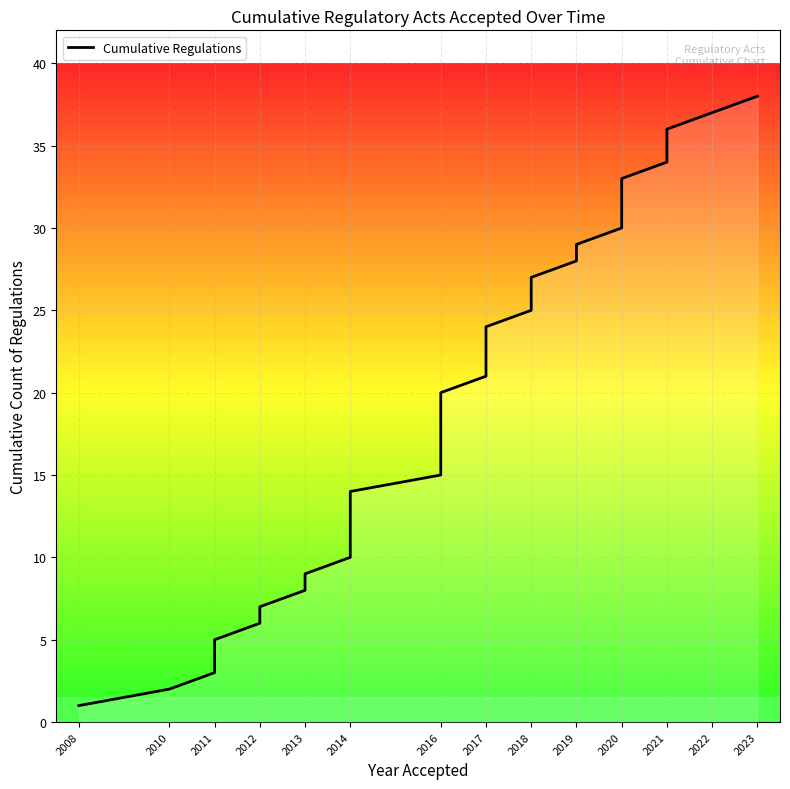

How many data points are less than 20?

19